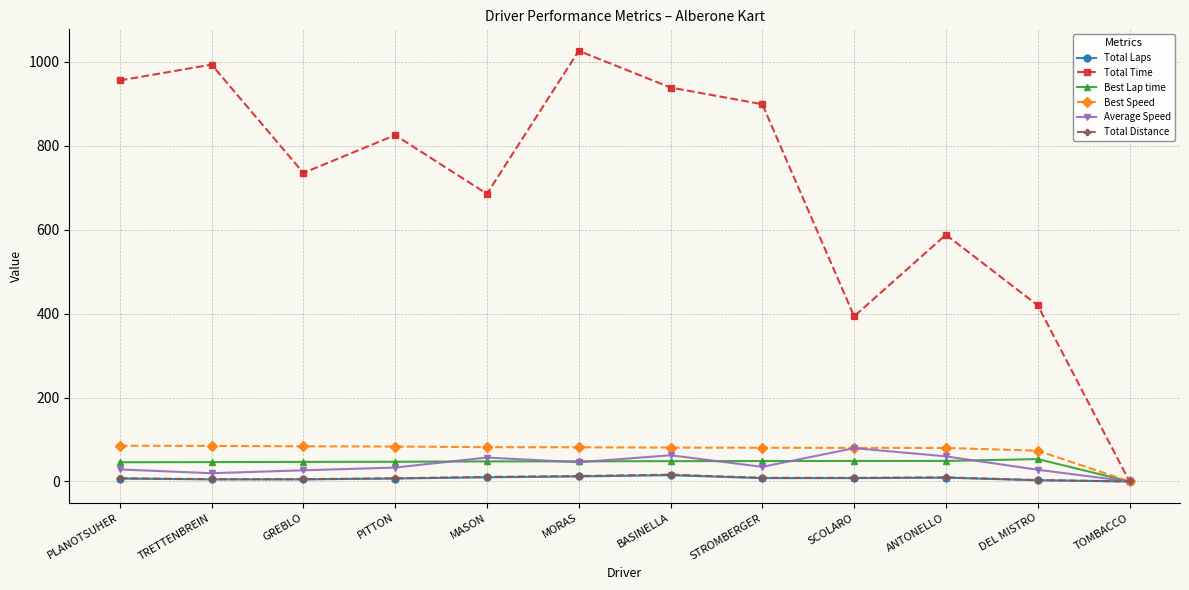

What is the maximum value shown in the chart?

1025.7